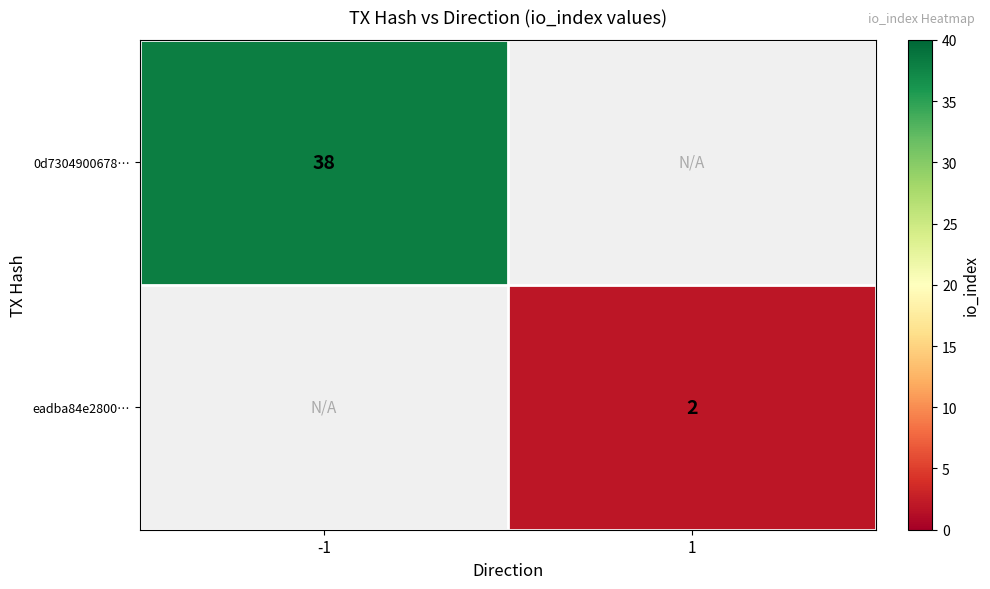

How many series are shown in this chart?

2